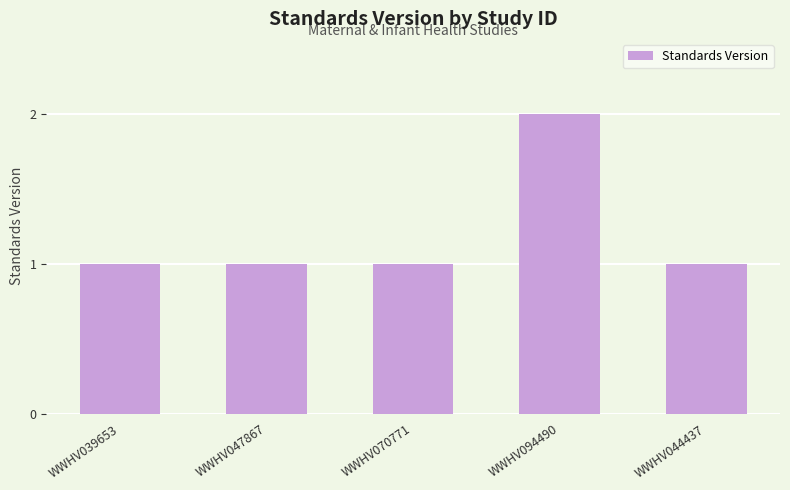

Reading left to right, what are all the values shown in this chart?

1	1	1	2	1